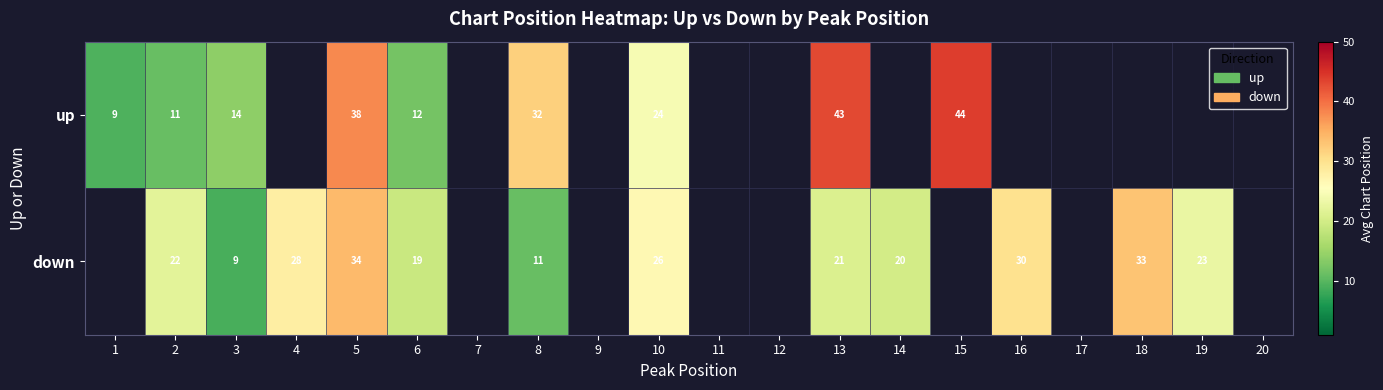

What is the difference between the down values at 3 and 13?

12.0